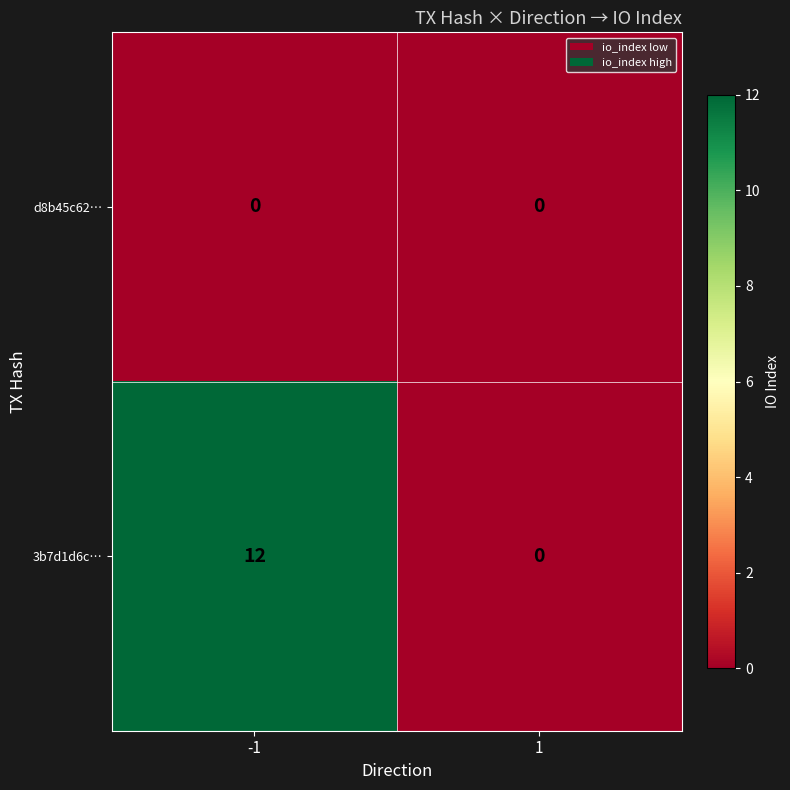

Is it true that 3b7d1d6c… equals -4 at 1?

False